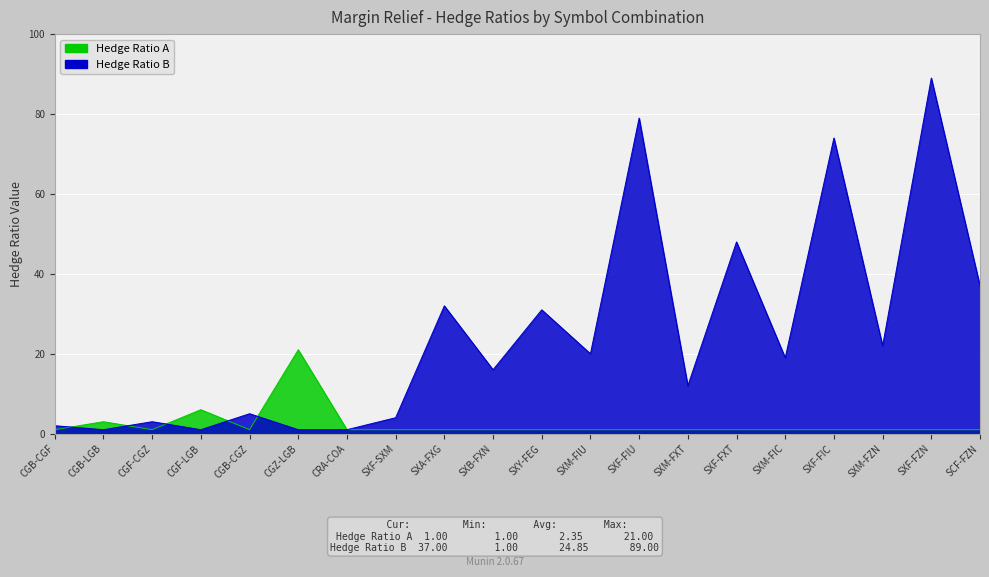

How many data points in Hedge Ratio B are above 19?

9